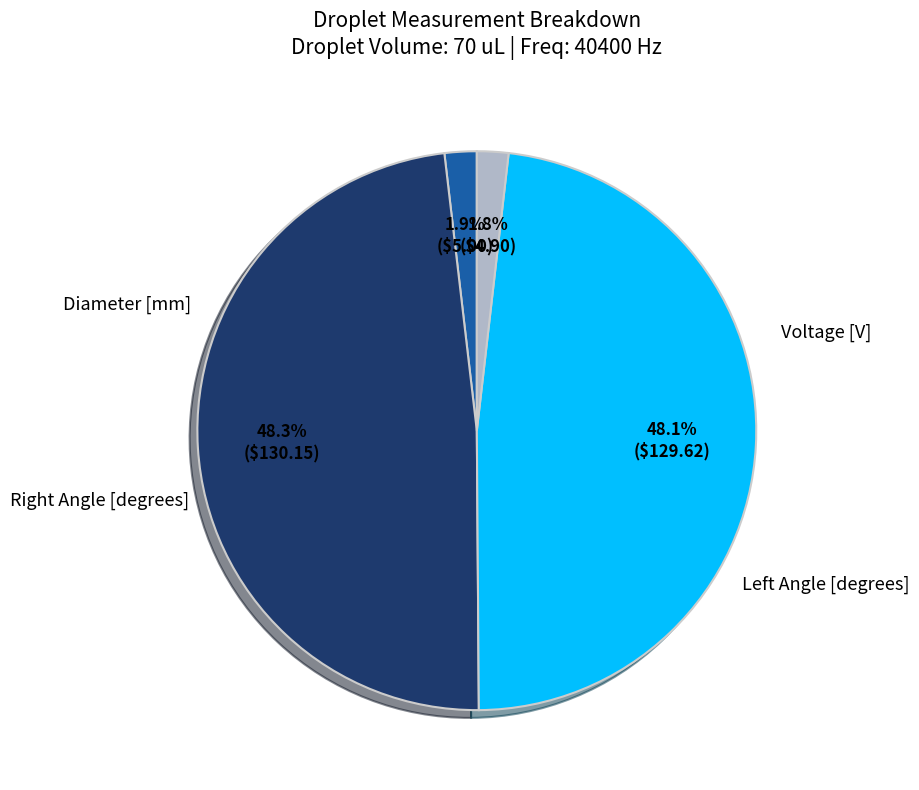

Does any single category account for the majority?

No